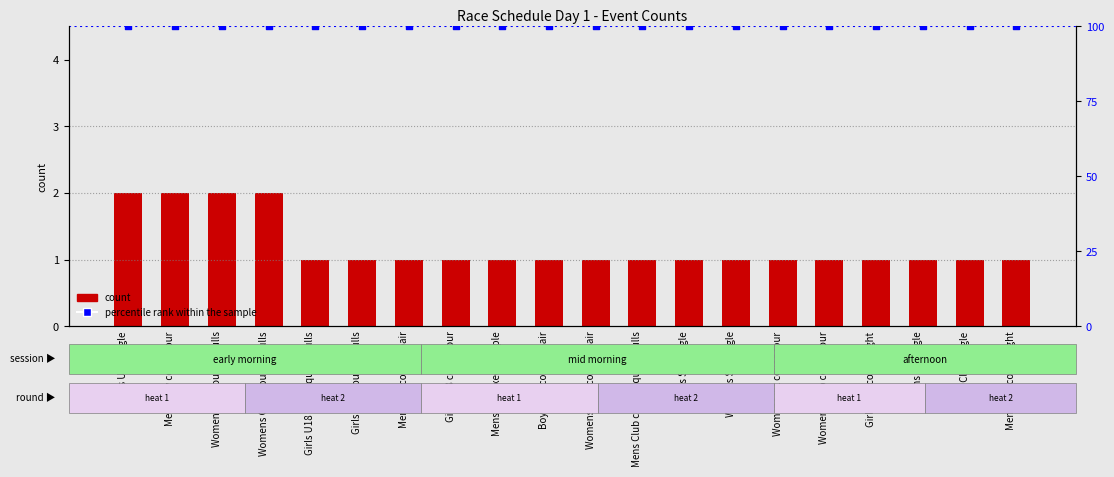

What are all the series names shown in the legend?

count, percentile rank within the sample